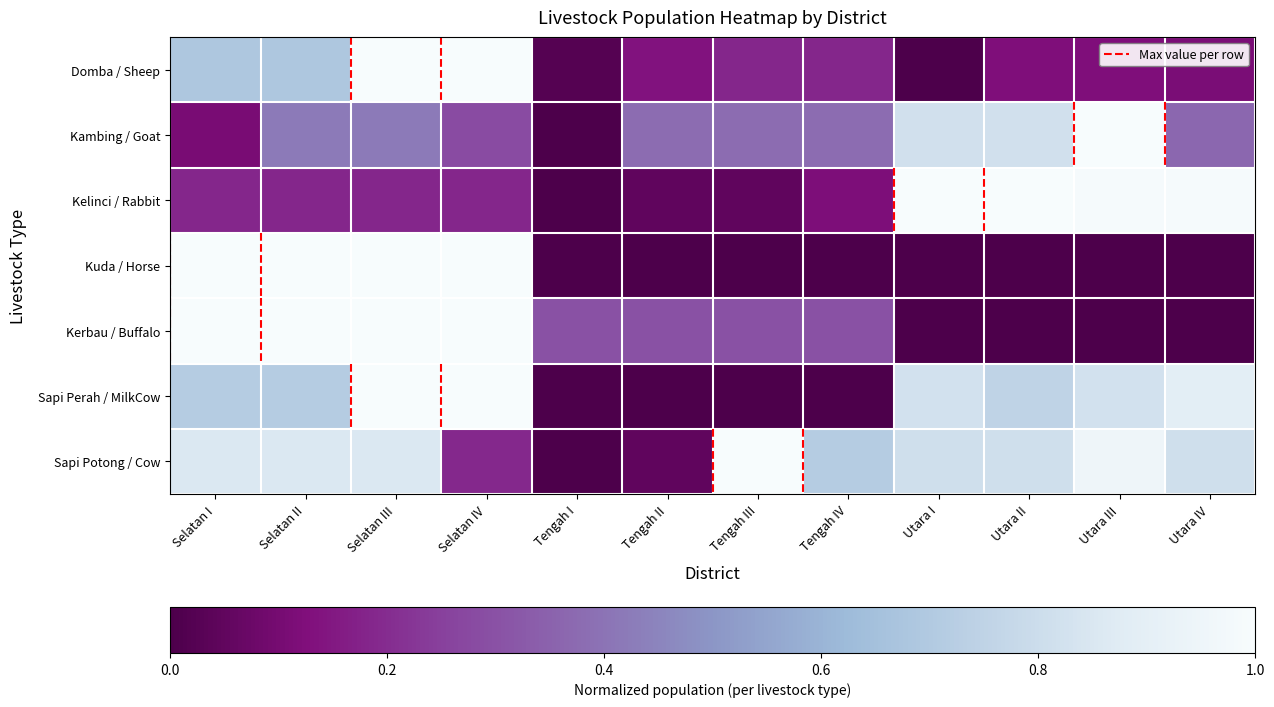

Reading left to right, extract all data points from this chart.

Domba / Sheep: Selatan I=0.7	Selatan II=0.7	Selatan III=1.0	Selatan IV=1.0	Tengah I=0.0	Tengah II=0.1	Tengah III=0.2	Tengah IV=0.2	Utara I=0.0	Utara II=0.1	Utara III=0.1	Utara IV=0.1
Kambing / Goat: Selatan I=0.1	Selatan II=0.4	Selatan III=0.4	Selatan IV=0.3	Tengah I=0.0	Tengah II=0.4	Tengah III=0.4	Tengah IV=0.4	Utara I=0.8	Utara II=0.8	Utara III=1.0	Utara IV=0.4
Kelinci / Rabbit: Selatan I=0.2	Selatan II=0.2	Selatan III=0.2	Selatan IV=0.2	Tengah I=0.0	Tengah II=0.0	Tengah III=0.0	Tengah IV=0.1	Utara I=1.0	Utara II=1.0	Utara III=1.0	Utara IV=1.0
Kuda / Horse: Selatan I=1.0	Selatan II=1.0	Selatan III=1.0	Selatan IV=1.0	Tengah I=0.0	Tengah II=0.0	Tengah III=0.0	Tengah IV=0.0	Utara I=0.0	Utara II=0.0	Utara III=0.0	Utara IV=0.0
Kerbau / Buffalo: Selatan I=1.0	Selatan II=1.0	Selatan III=1.0	Selatan IV=1.0	Tengah I=0.3	Tengah II=0.3	Tengah III=0.3	Tengah IV=0.3	Utara I=0.0	Utara II=0.0	Utara III=0.0	Utara IV=0.0
Sapi Perah / MilkCow: Selatan I=0.7	Selatan II=0.7	Selatan III=1.0	Selatan IV=1.0	Tengah I=0.0	Tengah II=0.0	Tengah III=0.0	Tengah IV=0.0	Utara I=0.8	Utara II=0.8	Utara III=0.8	Utara IV=0.9
Sapi Potong / Cow: Selatan I=0.9	Selatan II=0.9	Selatan III=0.9	Selatan IV=0.2	Tengah I=0.0	Tengah II=0.0	Tengah III=1.0	Tengah IV=0.7	Utara I=0.8	Utara II=0.8	Utara III=1.0	Utara IV=0.8